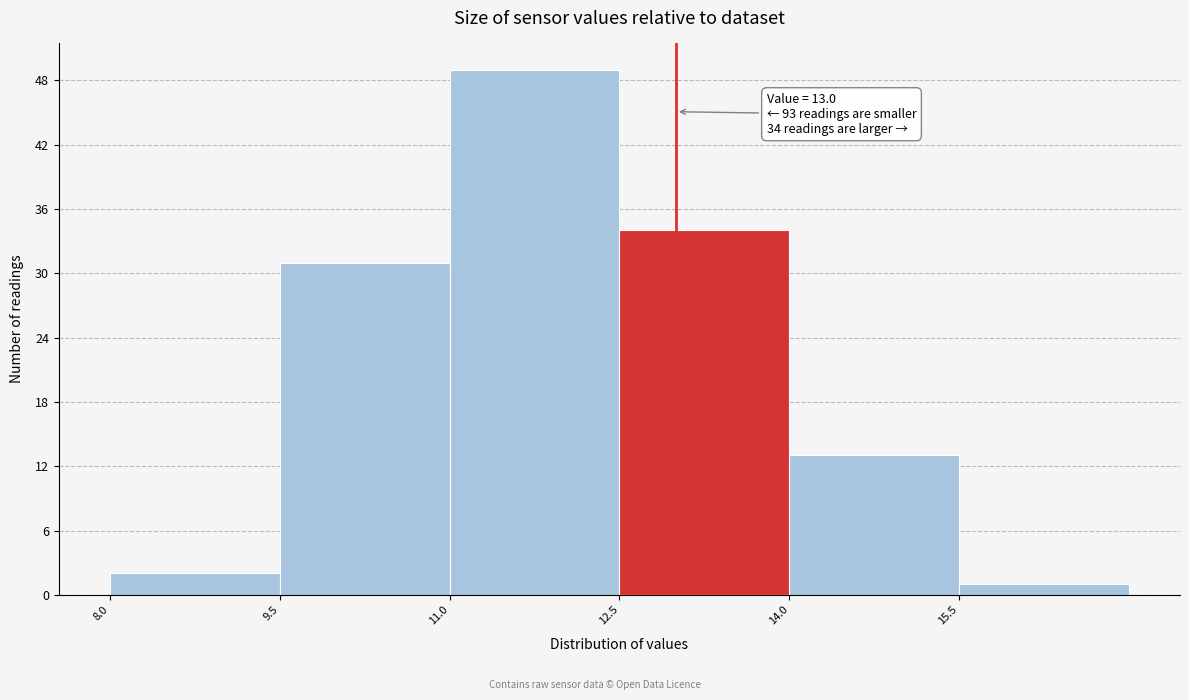

Which range on the x-axis has the tallest bar?

11.0 to 12.5